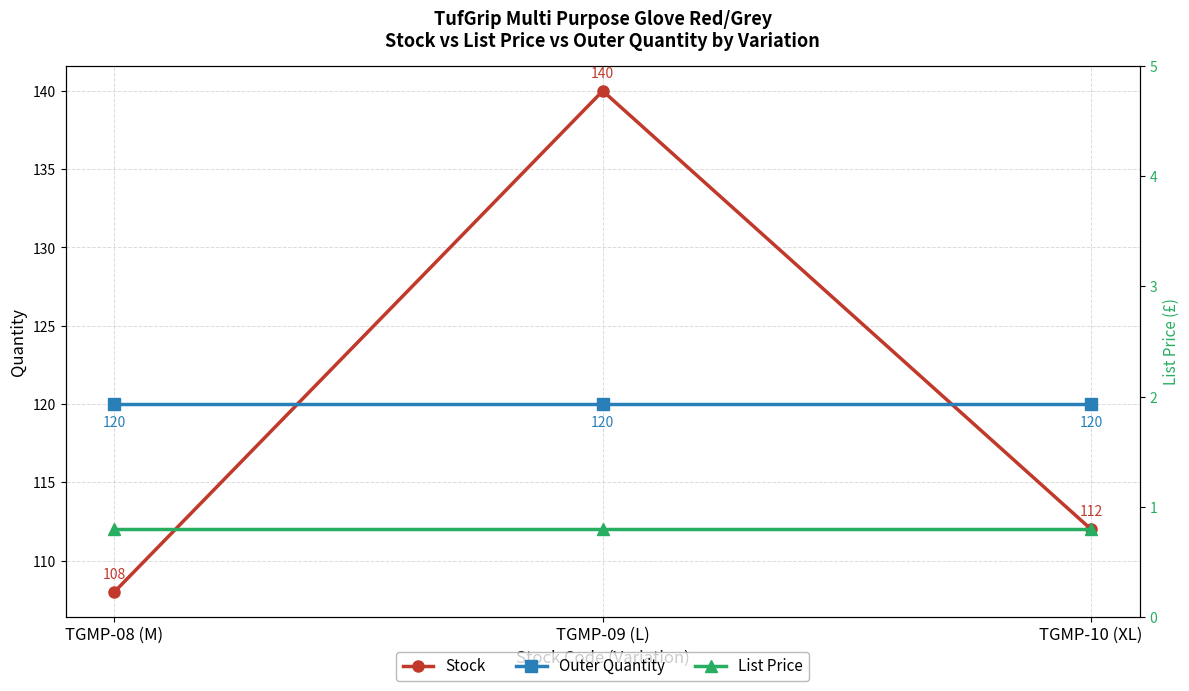

What is the label of the 3rd point from the right?

TGMP-08 (M)